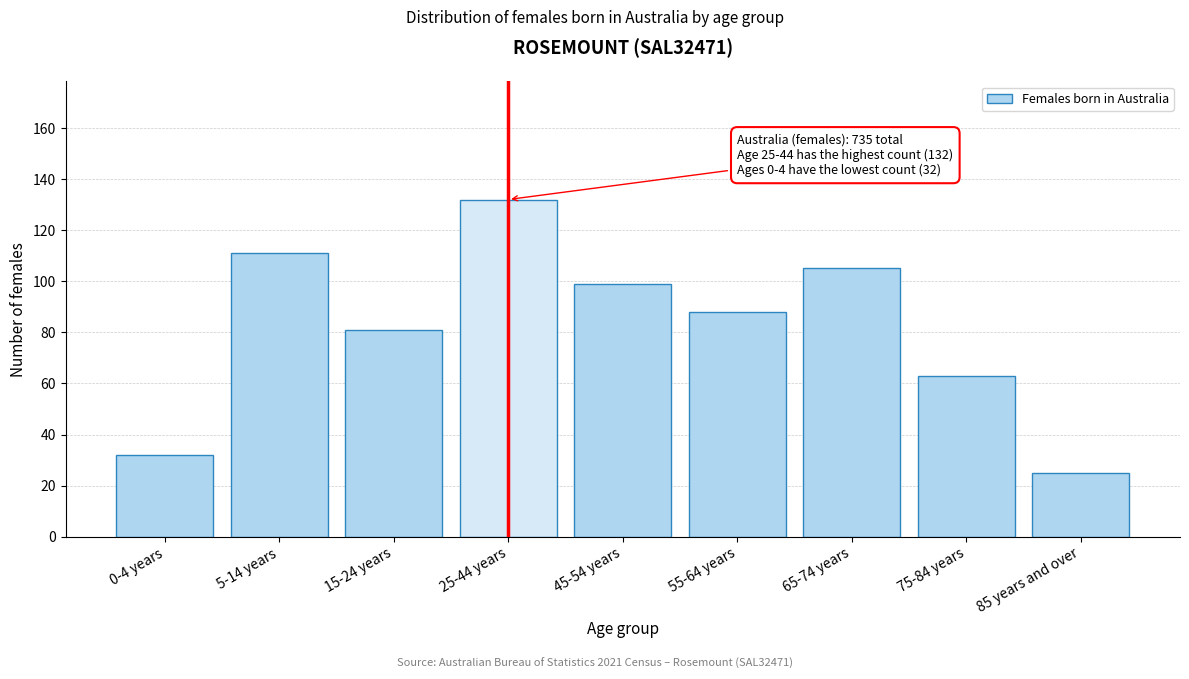

Reading left to right, transcribe all the data shown in this chart.

32	111	81	132	99	88	105	63	25